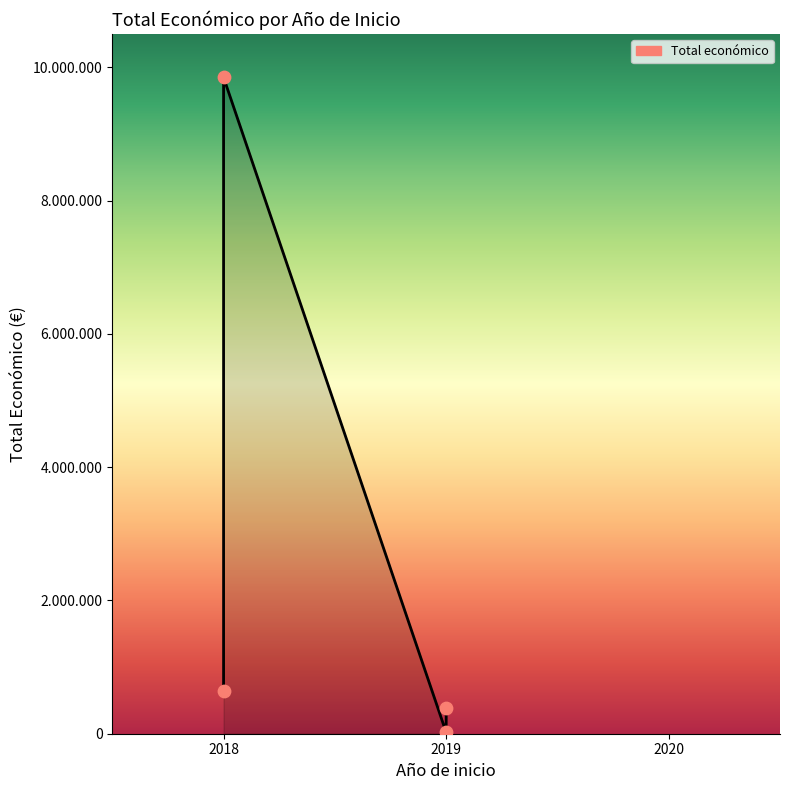

What is the change in value from 2018 (NATURCUN) to 2019 (VARROAFORM)?

-264897